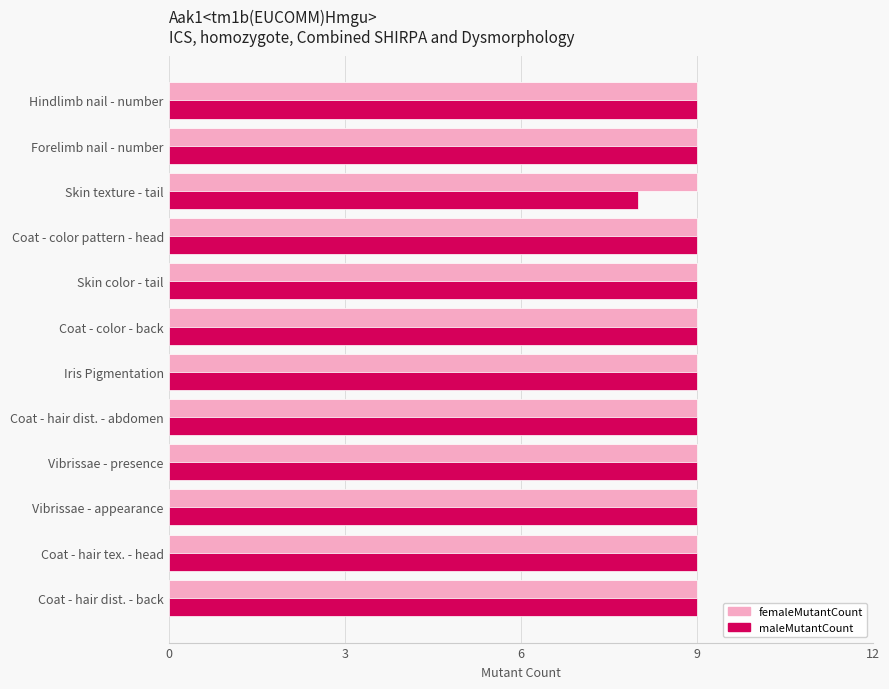

Read the femaleMutantCount value at Coat - hair dist. - abdomen.

9